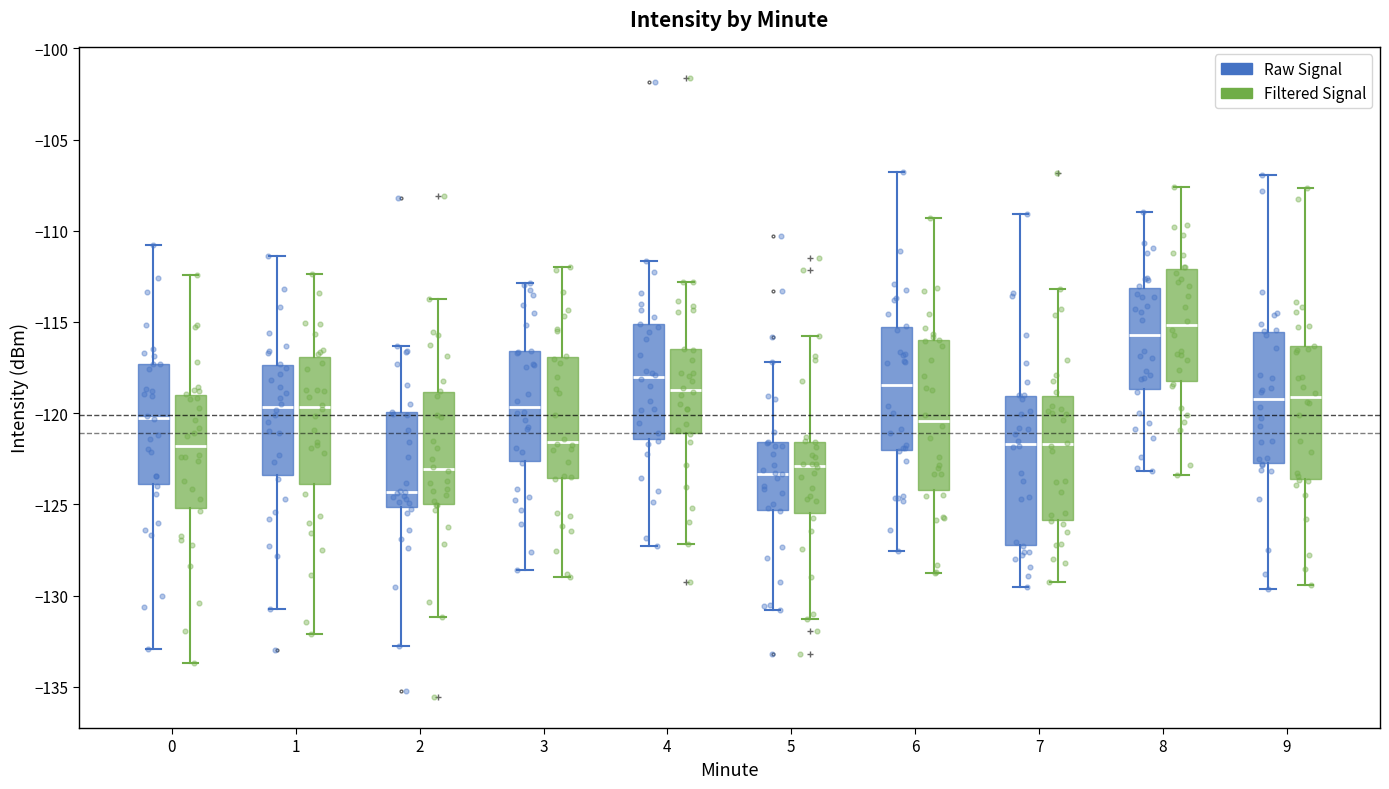

Reading left to right, read every box against the y-axis: the position of its median line, the range the box covers, and the ends of its whiskers. The values are not printed on the chart, so give them approximately, as read against the axis.

0 (Raw Signal): median -120.0, box -124.0 to -117.5, whiskers -133.0 to -111.0
0 (Filtered Signal): median -122.0, box -125.0 to -119.0, whiskers -133.5 to -112.5
1 (Raw Signal): median -119.5, box -123.5 to -117.5, whiskers -130.5 to -111.5
1 (Filtered Signal): median -119.5, box -124.0 to -117.0, whiskers -132.0 to -112.5
2 (Raw Signal): median -124.5, box -125.0 to -120.0, whiskers -133.0 to -116.5
2 (Filtered Signal): median -123.0, box -125.0 to -119.0, whiskers -131.0 to -113.5
3 (Raw Signal): median -119.5, box -122.5 to -116.5, whiskers -128.5 to -113.0
3 (Filtered Signal): median -121.5, box -123.5 to -117.0, whiskers -129.0 to -112.0
4 (Raw Signal): median -118.0, box -121.5 to -115.0, whiskers -127.5 to -111.5
4 (Filtered Signal): median -118.5, box -121.0 to -116.5, whiskers -127.0 to -113.0
5 (Raw Signal): median -123.5, box -125.5 to -121.5, whiskers -131.0 to -117.0
5 (Filtered Signal): median -123.0, box -125.5 to -121.5, whiskers -131.5 to -116.0
6 (Raw Signal): median -118.5, box -122.0 to -115.5, whiskers -127.5 to -107.0
6 (Filtered Signal): median -120.5, box -124.0 to -116.0, whiskers -129.0 to -109.5
7 (Raw Signal): median -121.5, box -127.0 to -119.0, whiskers -129.5 to -109.0
7 (Filtered Signal): median -121.5, box -126.0 to -119.0, whiskers -129.5 to -113.0
8 (Raw Signal): median -115.5, box -118.5 to -113.0, whiskers -123.0 to -109.0
8 (Filtered Signal): median -115.0, box -118.0 to -112.0, whiskers -123.5 to -107.5
9 (Raw Signal): median -119.0, box -122.5 to -115.5, whiskers -129.5 to -107.0
9 (Filtered Signal): median -119.0, box -123.5 to -116.5, whiskers -129.5 to -107.5